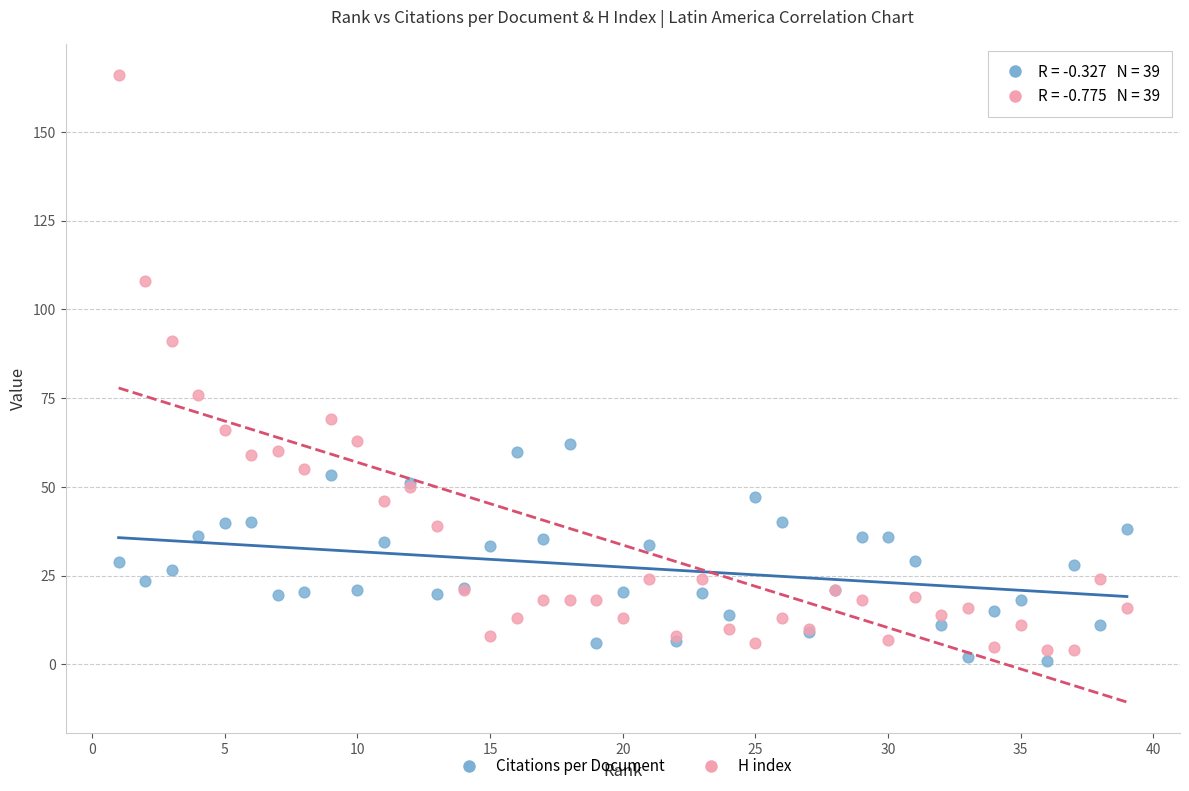

What are all the series names shown in the legend?

Citations per Document, H index